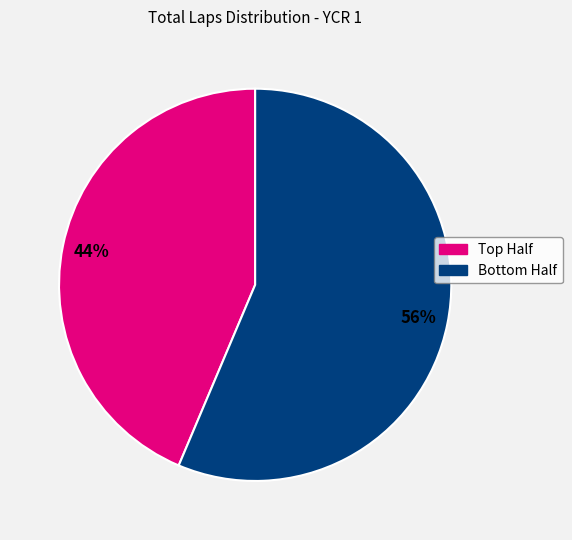

How many slices are in this pie chart?

2